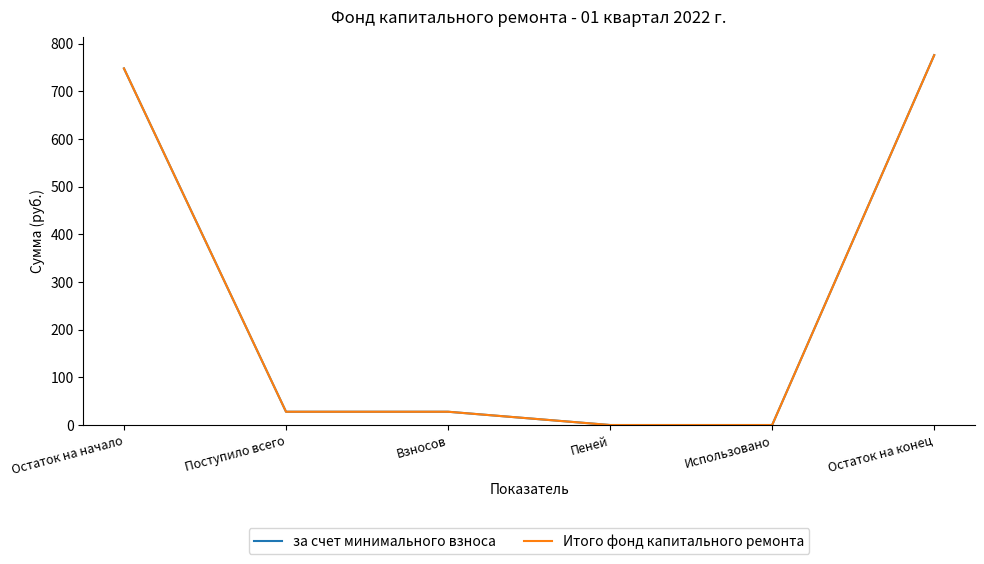

True or false: за счет минимального взноса and Итого фонд капитального ремонта cross at least once.

False